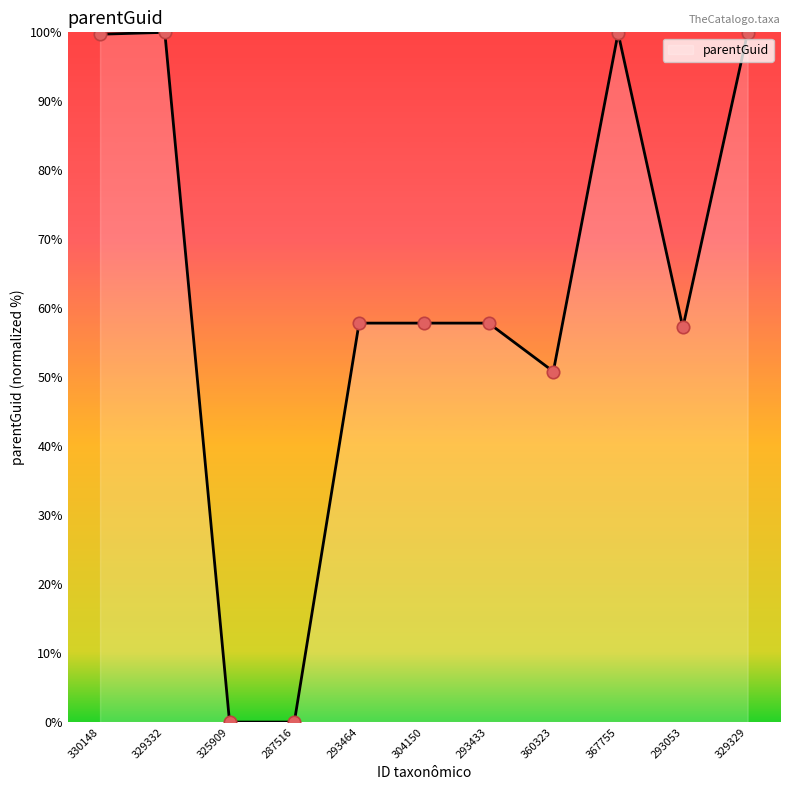

Which has a higher value, 329332 or 293433?

329332